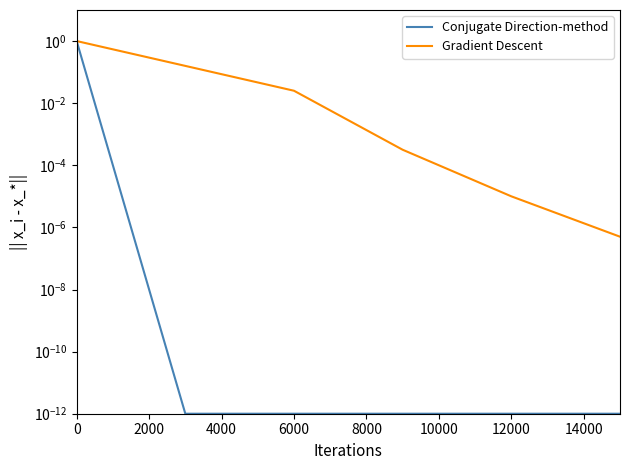

What is the sum of all Conjugate Direction-method values?

1.0